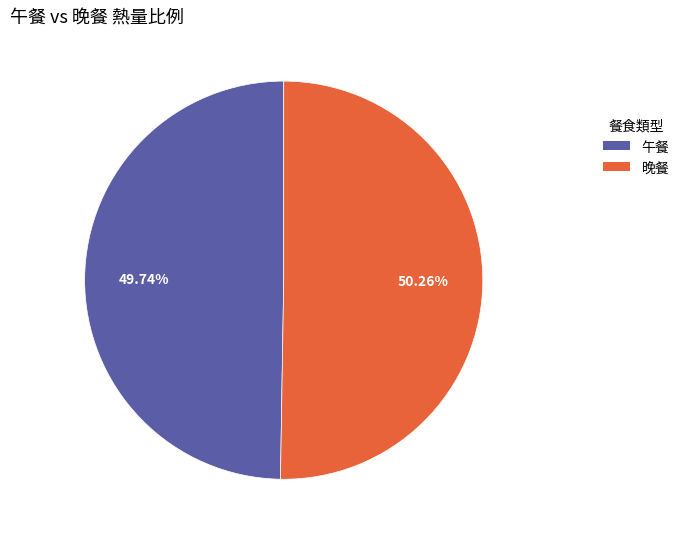

Is there any slice that represents more than half of the pie?

Yes